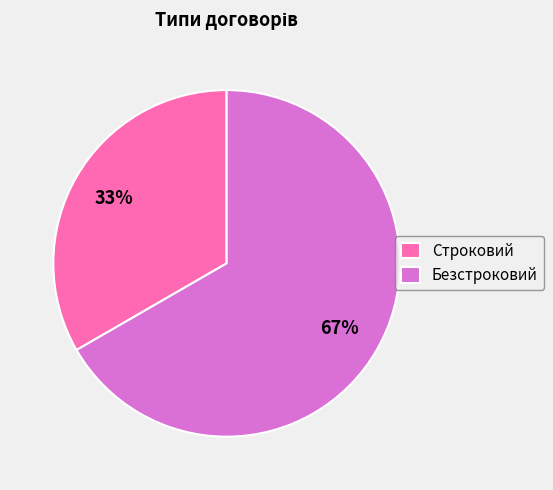

Between Безстроковий and Строковий, which is larger?

Безстроковий